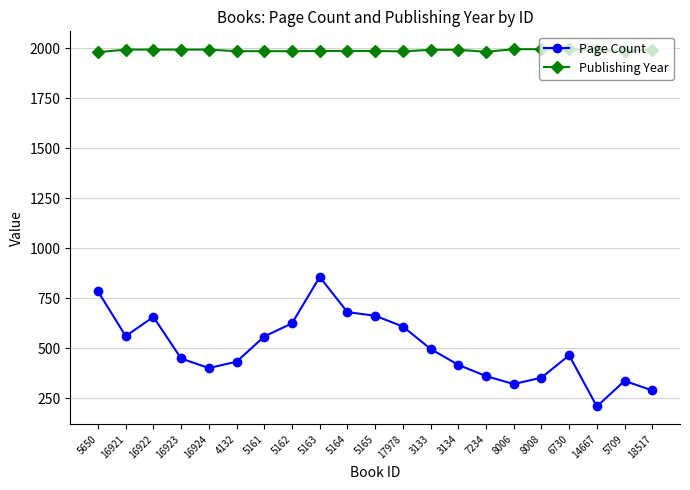

Does the chart display data point markers on the line(s)?

Yes